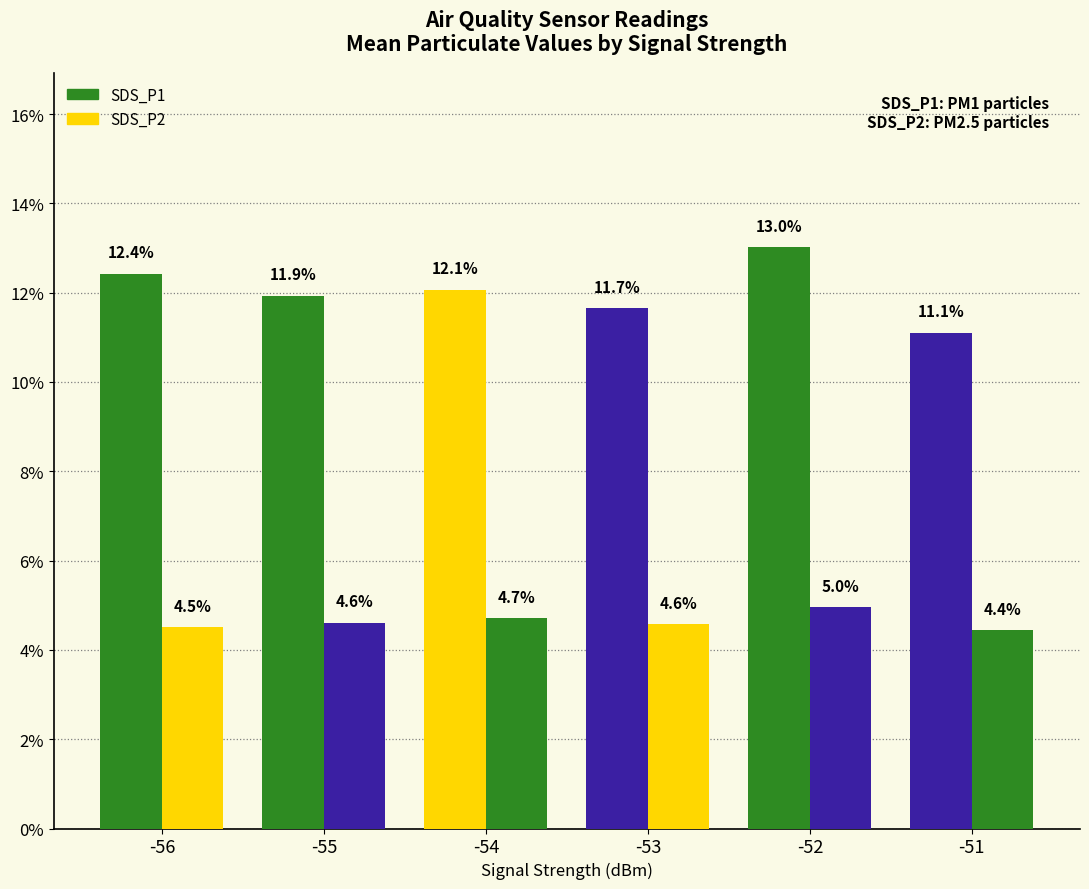

How many bars are there in total?

12